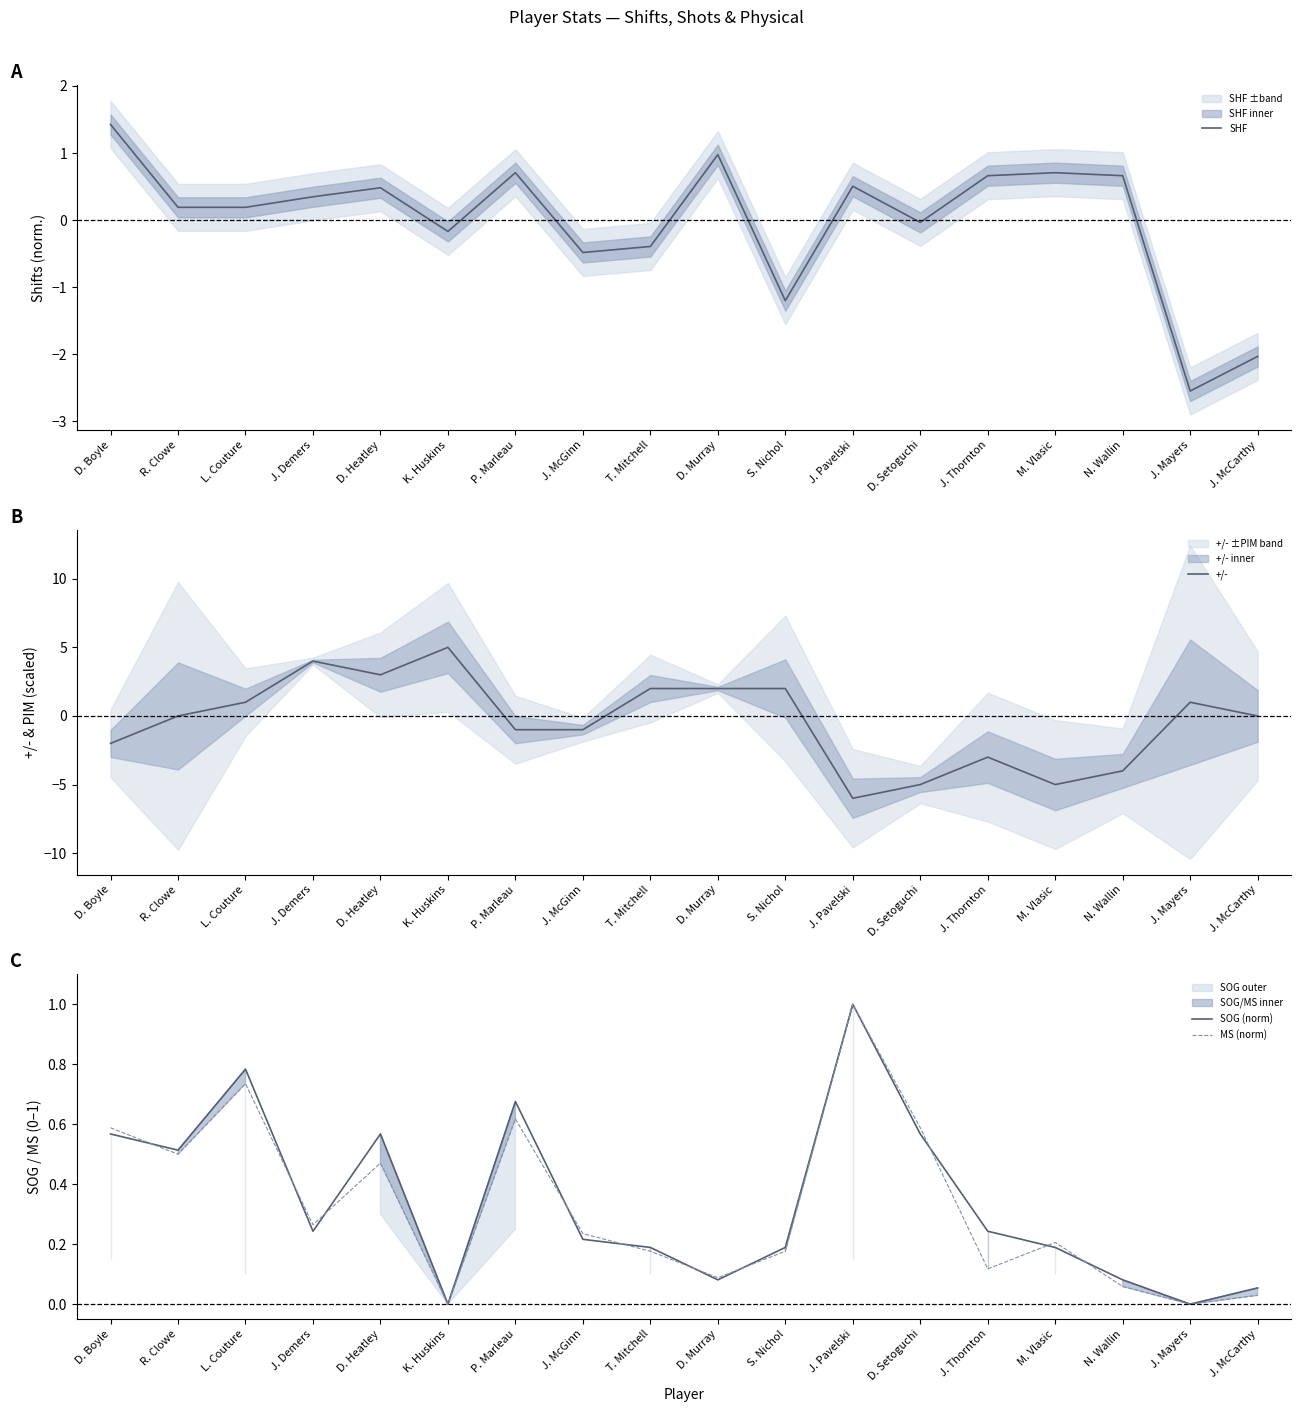

True or false: +/- and SOG (norm) cross at least once.

True